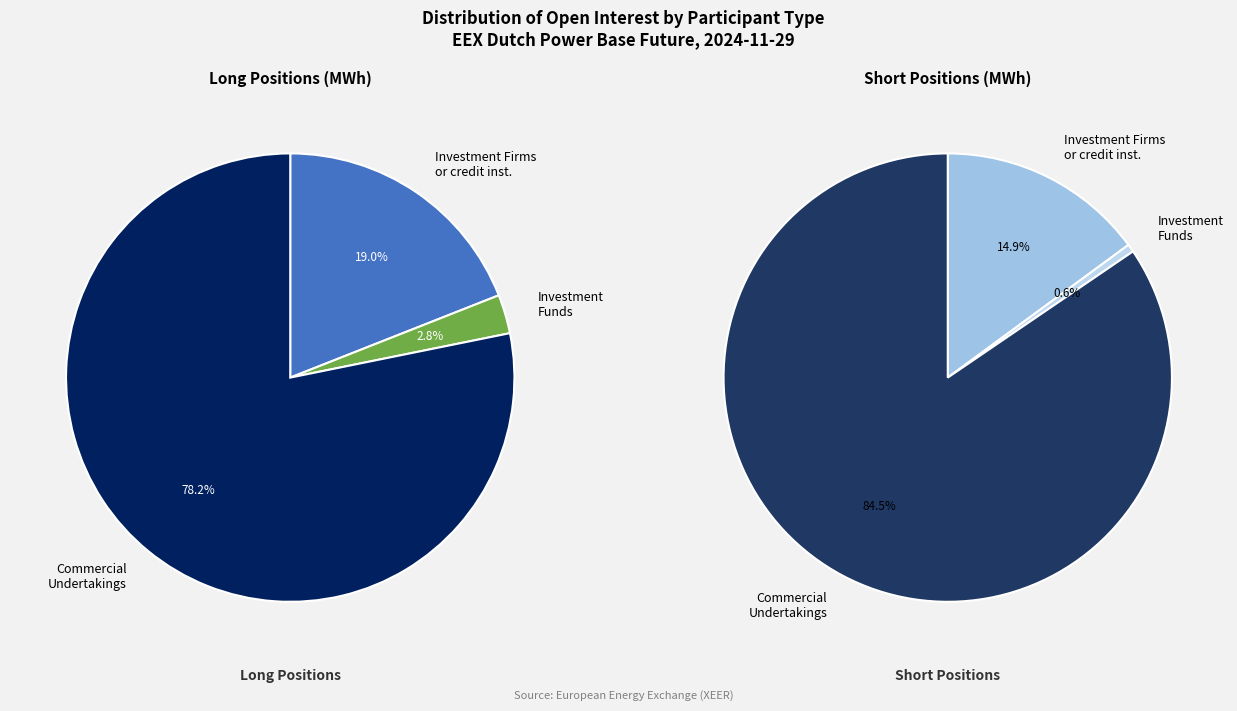

Is there any slice that represents more than half of the pie?

Yes